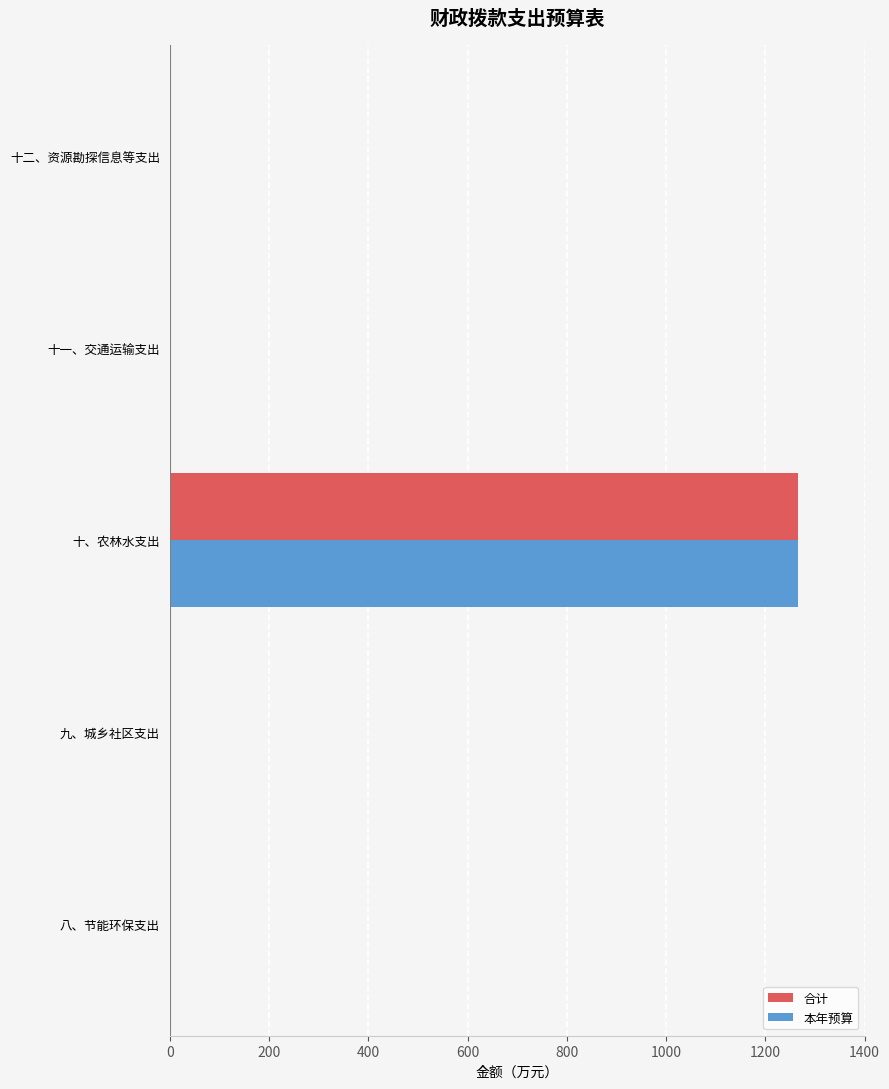

At which category is the sum across all series the highest?

十、农林水支出